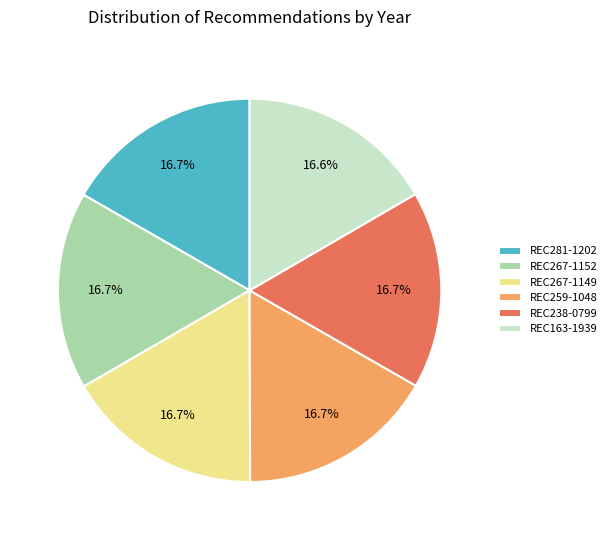

How many segments does this pie chart have?

6